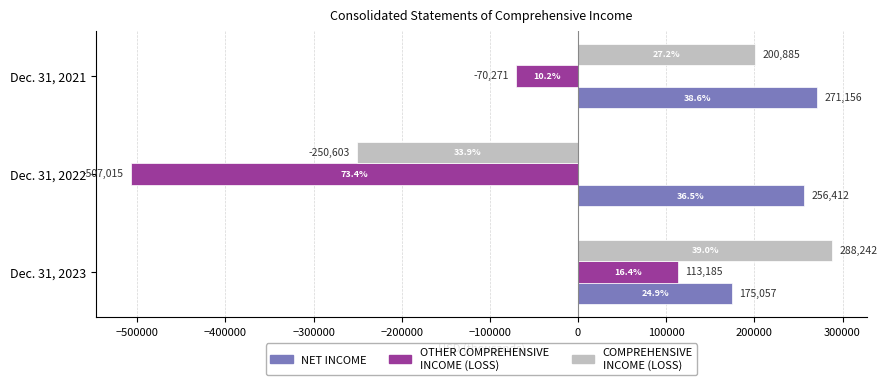

At which category is the sum across all series the highest?

Dec. 31, 2023